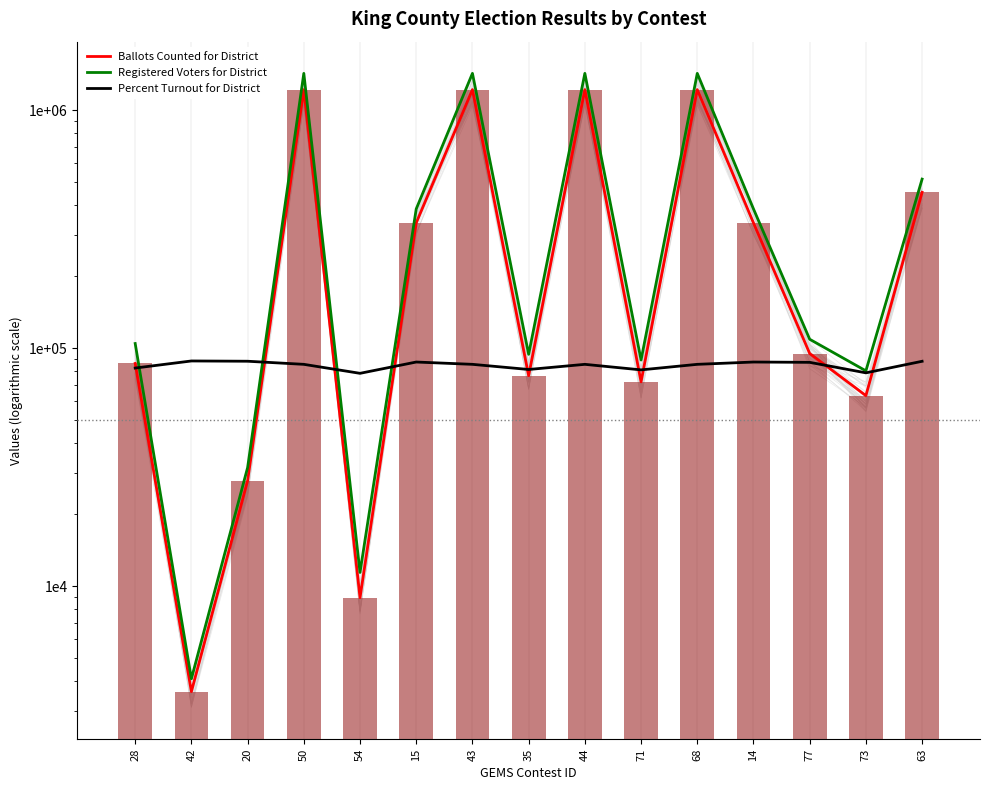

What is the value of the Registered Voters for District bar at the 10th from the left?

89086